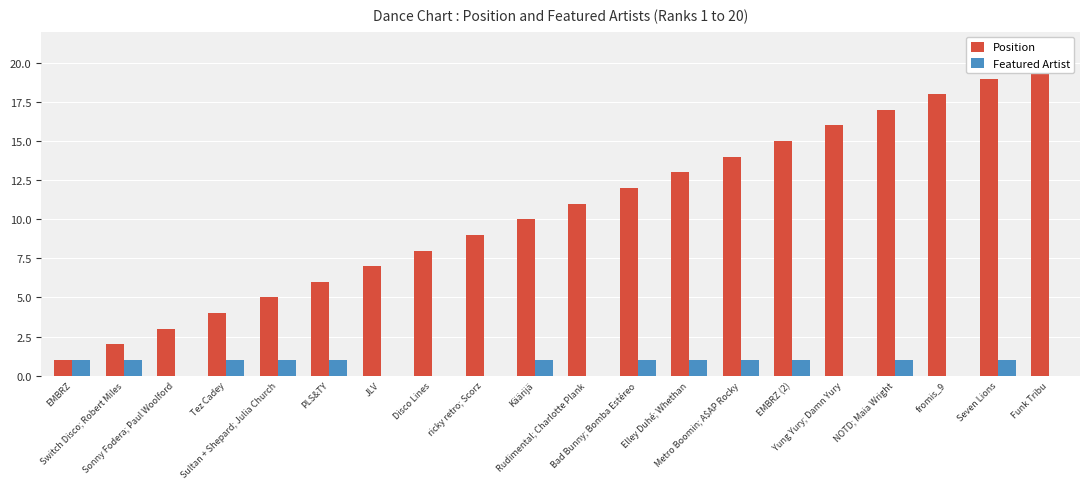

At Funk Tribu, list the series in order from smallest to largest.

Featured Artist, Position